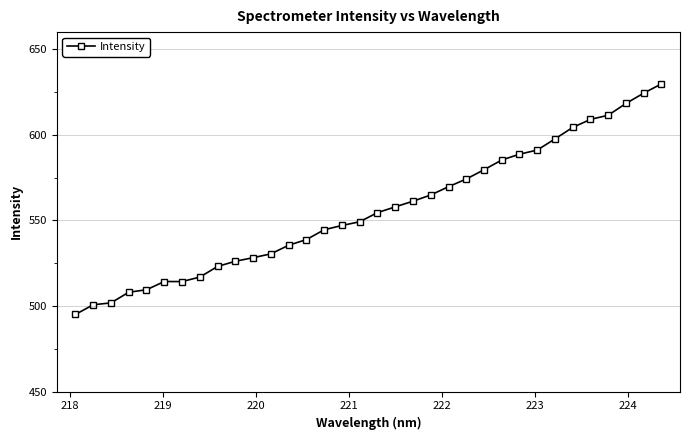

What is the greatest value displayed?

629.7